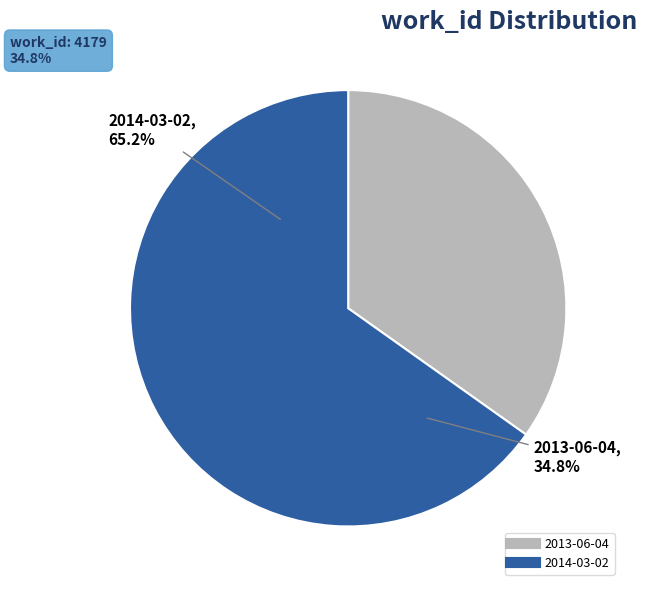

Is it true that 2014-03-02 is 65% of the pie?

True